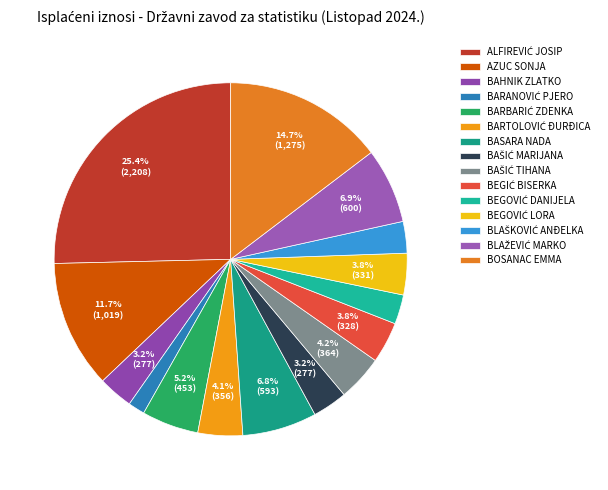

What is the ratio of the value at BEGIĆ BISERKA to the value at ALFIREVIĆ JOSIP?

0.1